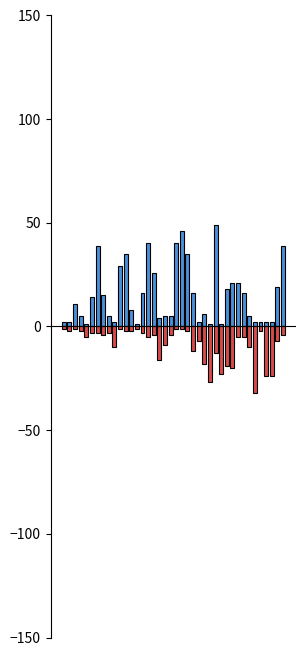

Reading right to left, list all the values displayed in this chart.

Weeks on Chart: 39	19	2	2	2	2	5	16	21	21	18	1	49	1	6	2	16	35	46	40	5	5	4	26	40	16	1	8	35	29	2	5	15	39	14	1	5	11	2	2
Peak Position: 4	7	24	24	2	32	10	5	5	20	19	23	13	27	18	7	12	2	1	1	4	9	16	4	5	3	1	2	2	1	10	3	4	3	3	5	2	1	2	1